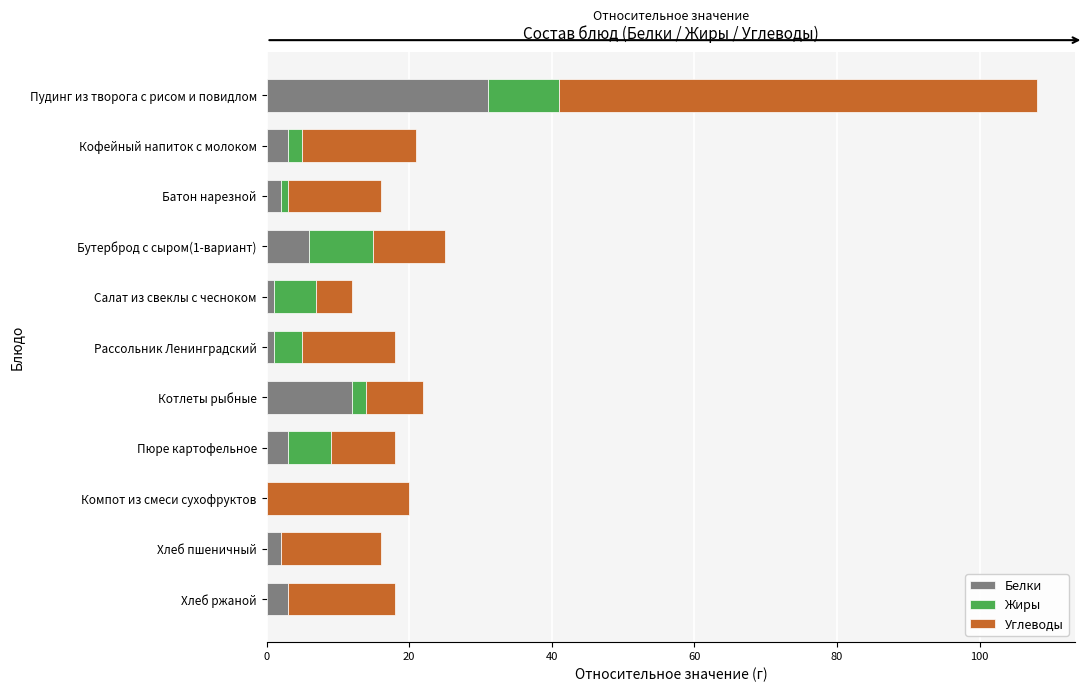

At which category is the sum across all series the highest?

Пудинг из творога с рисом и повидлом